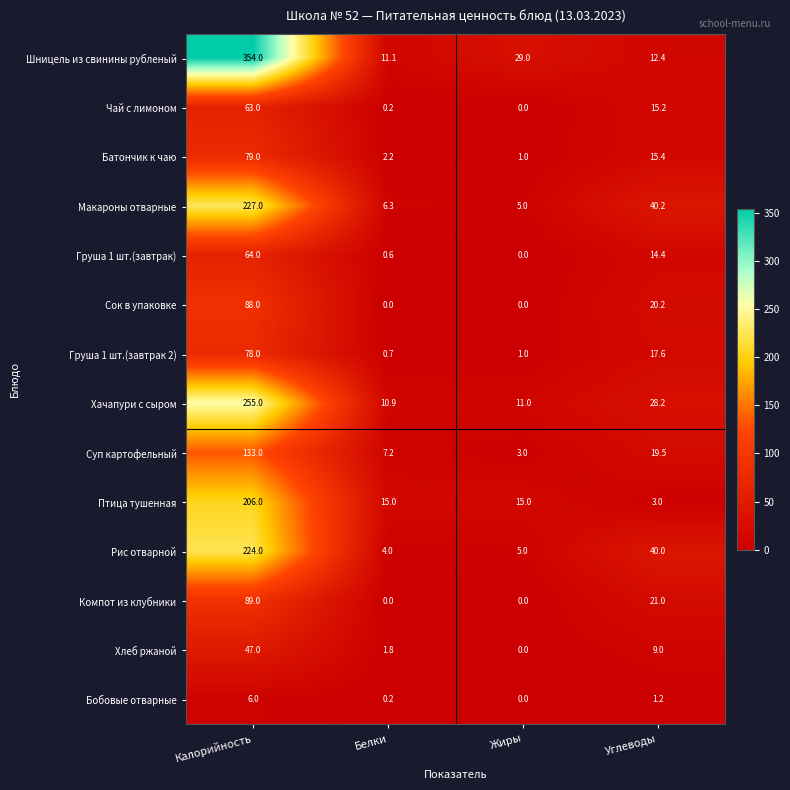

What is the total value across all series at Белки?

60.2